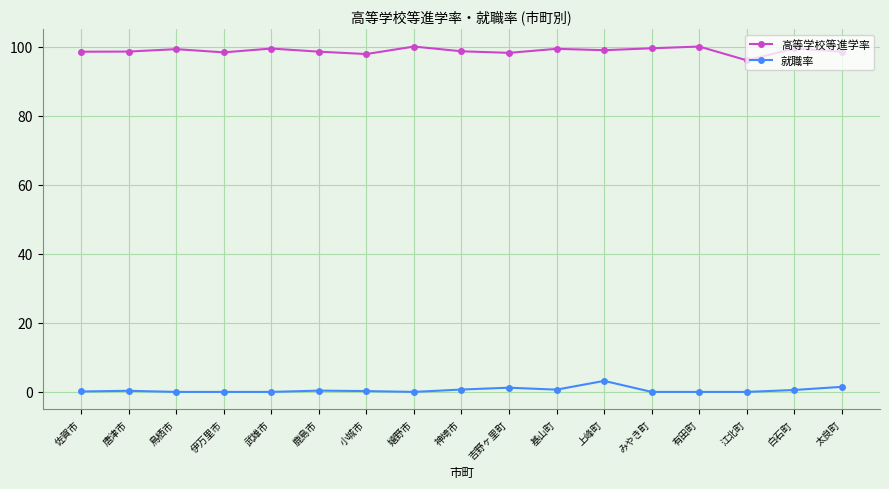

True or false: 高等学校等進学率 has a value of 100.0 at 嬉野市.

True